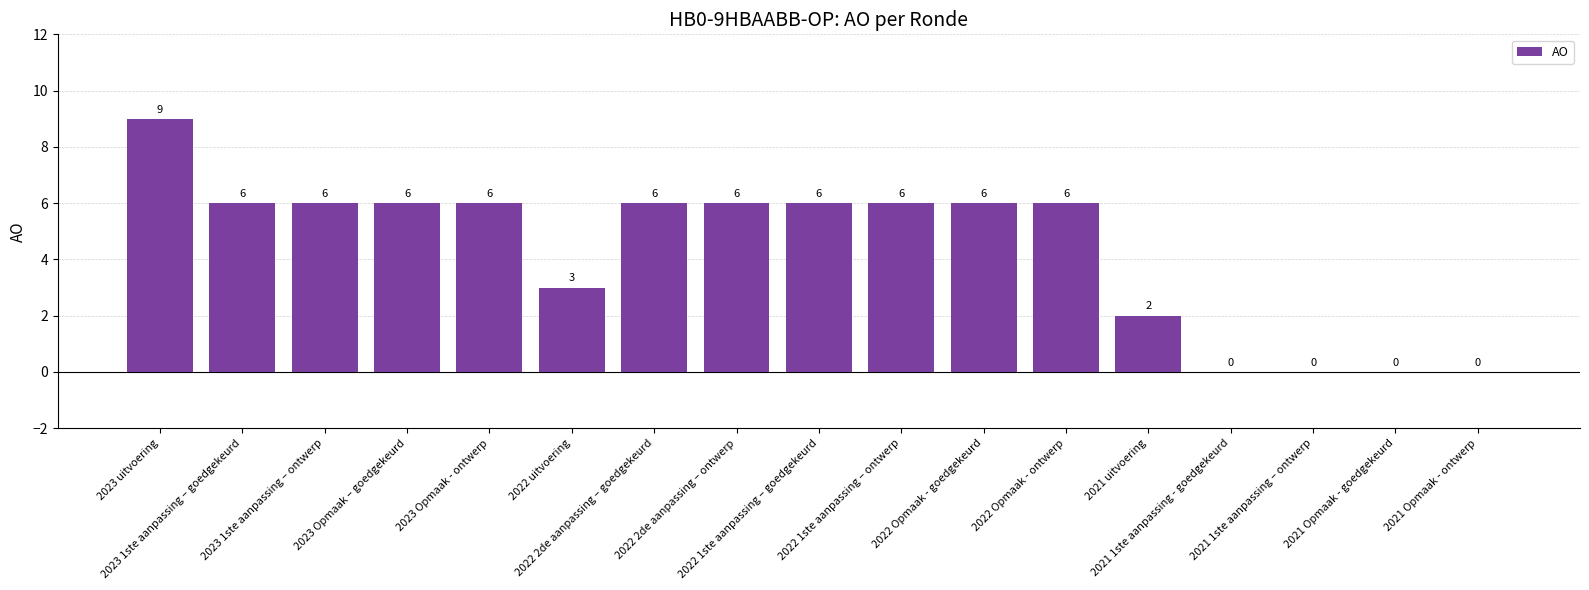

What is the sum of all values?

74